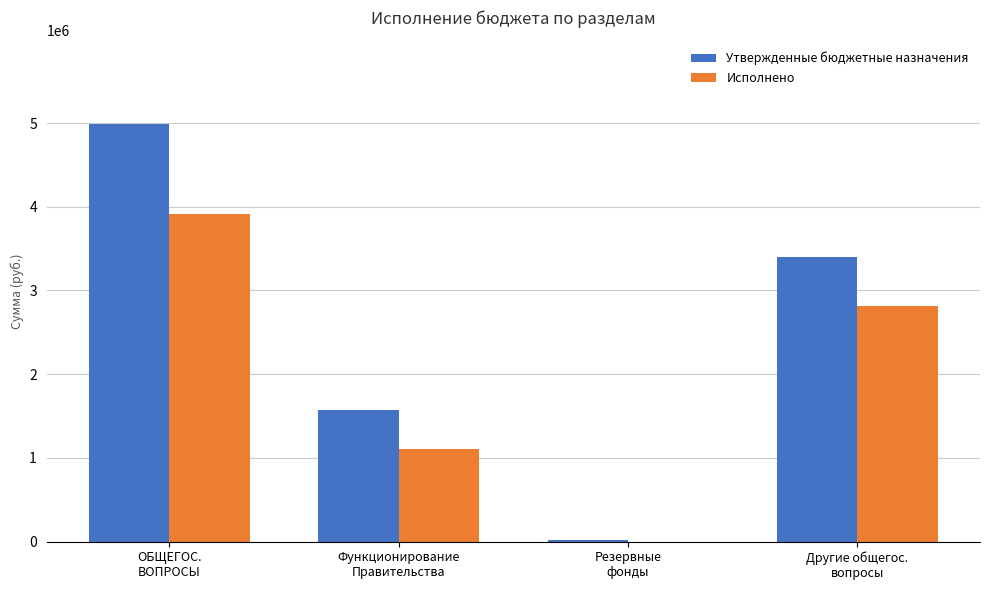

Which series has the largest total across all categories?

Утвержденные бюджетные назначения